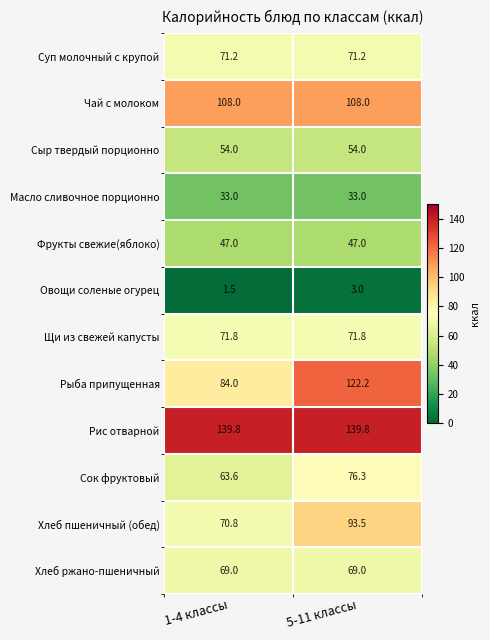

At 1-4 классы, list the series in order from smallest to largest.

Овощи соленые огурец, Масло сливочное порционно, Фрукты свежие(яблоко), Сыр твердый порционно, Сок фруктовый, Хлеб ржано-пшеничный, Хлеб пшеничный (обед), Суп молочный с крупой, Щи из свежей капусты, Рыба припущенная, Чай с молоком, Рис отварной